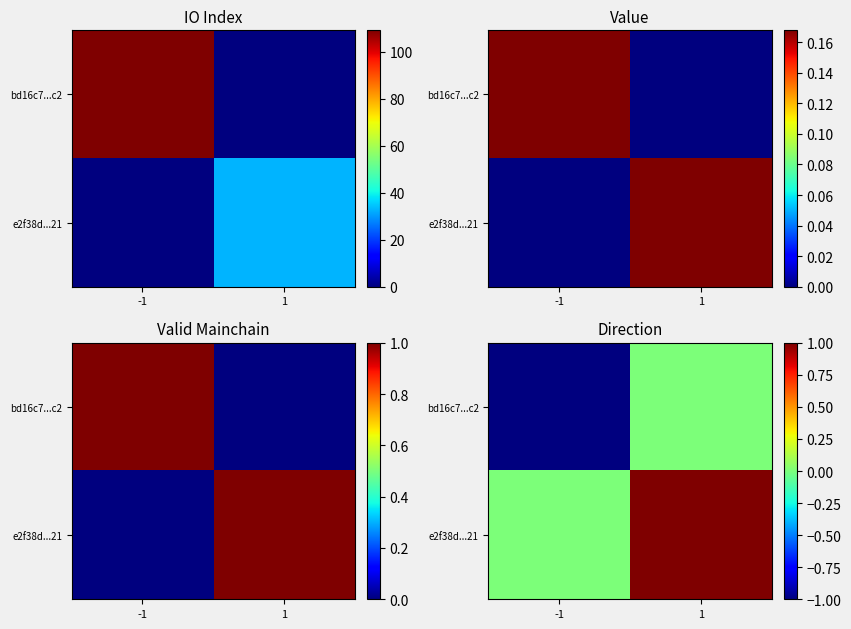

Is it true that bd16c7...c2 equals -1 at -1?

True